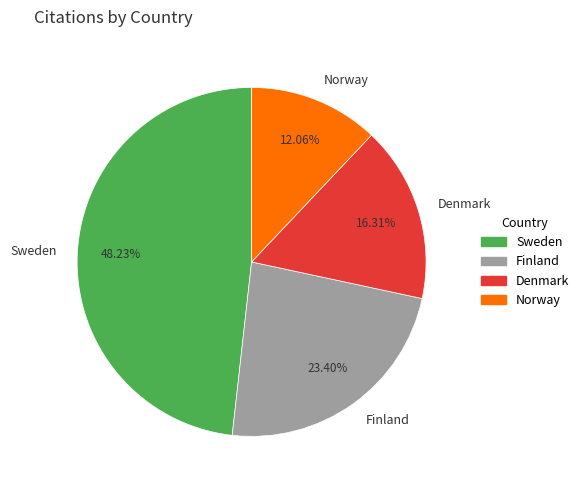

To the nearest percent, what is the average slice percentage?

25%